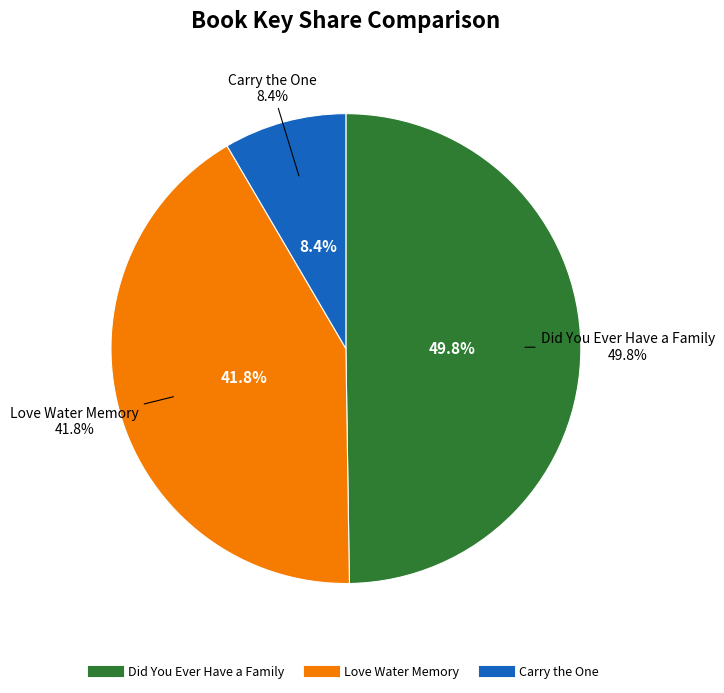

Which category has the biggest portion of the pie?

Did You Ever Have a Family